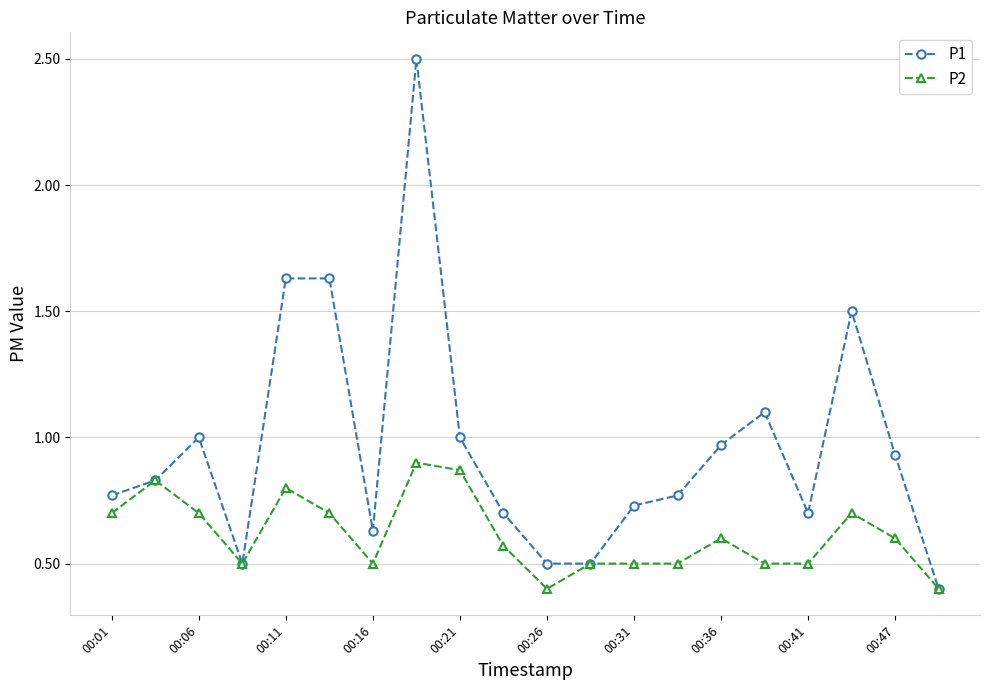

Which series has the widest spread of values?

P1